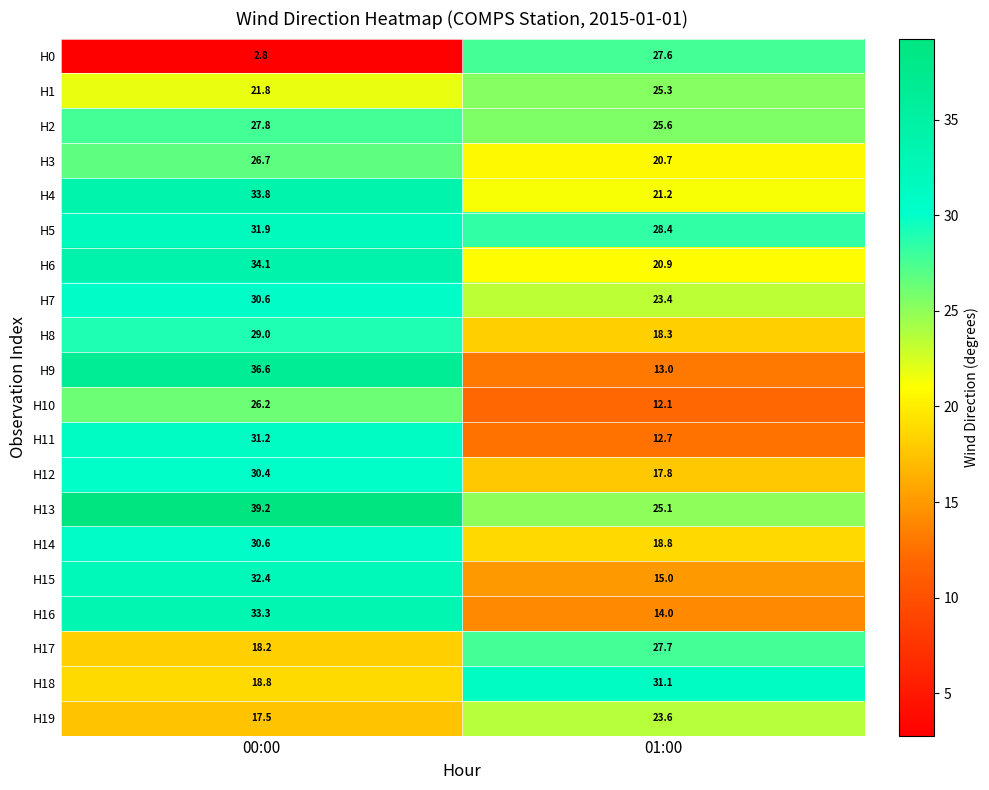

Is it true that H17 equals 27.7 at 01:00?

True